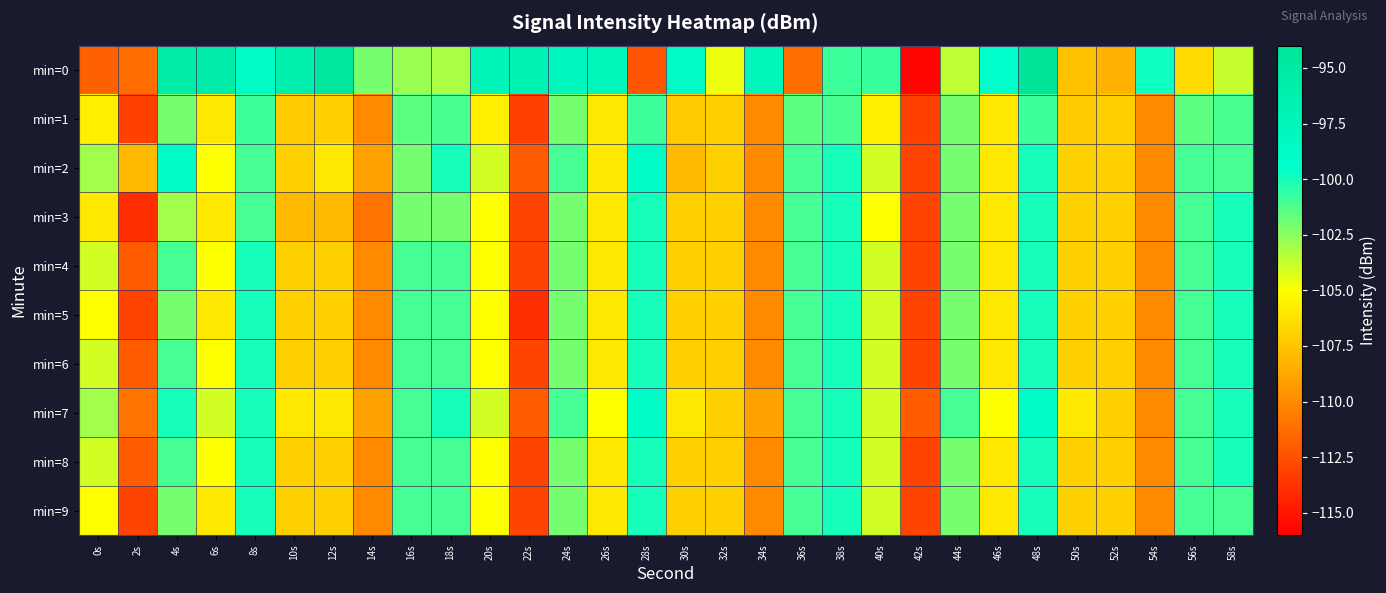

How many distinct data groups are displayed?

10